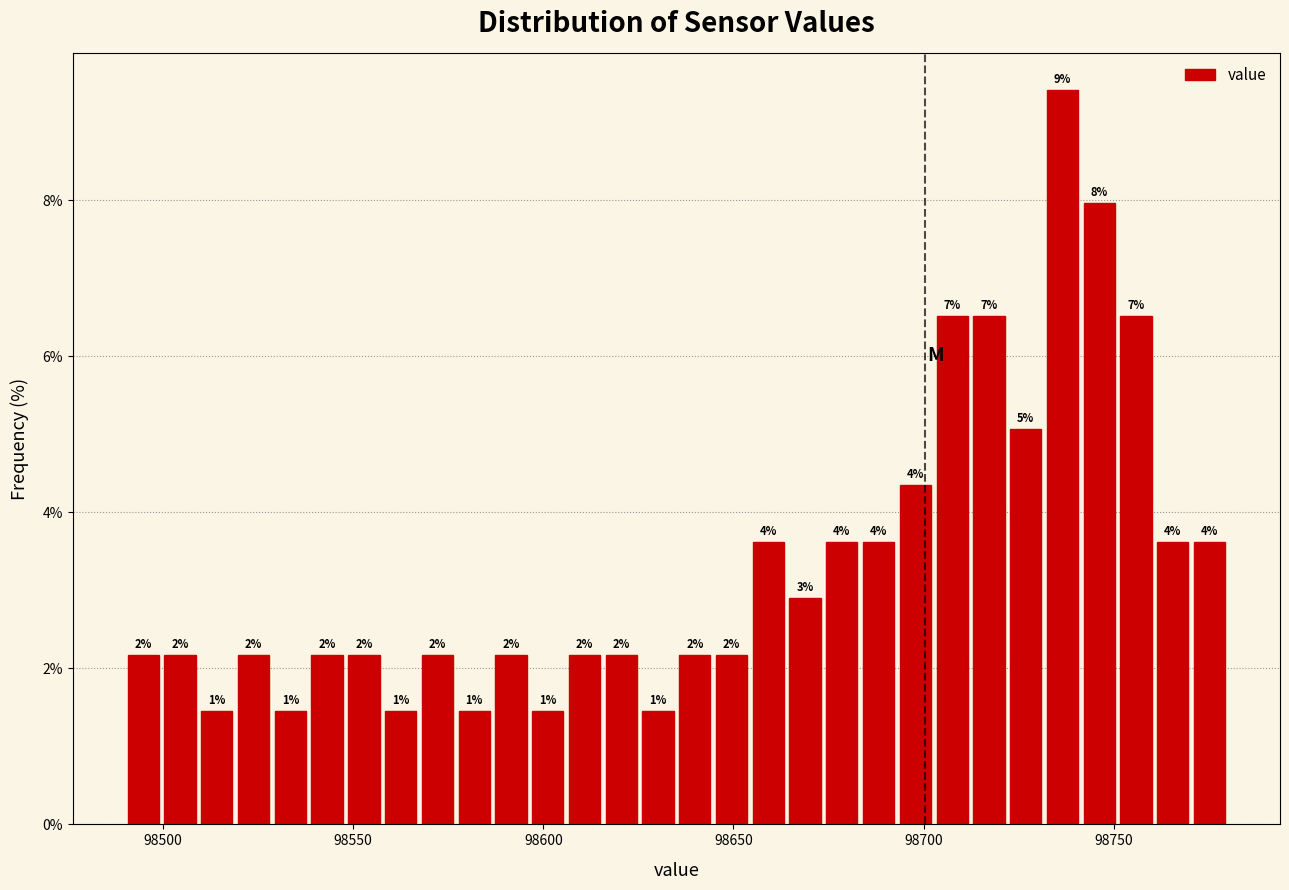

Around what value on the x-axis is the tallest bar? Give the approximate position of its centre, as read against the axis.

98735